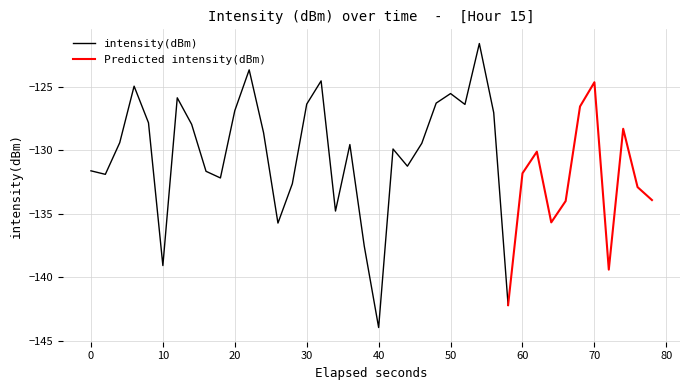

Where does the data first go above -129?

3